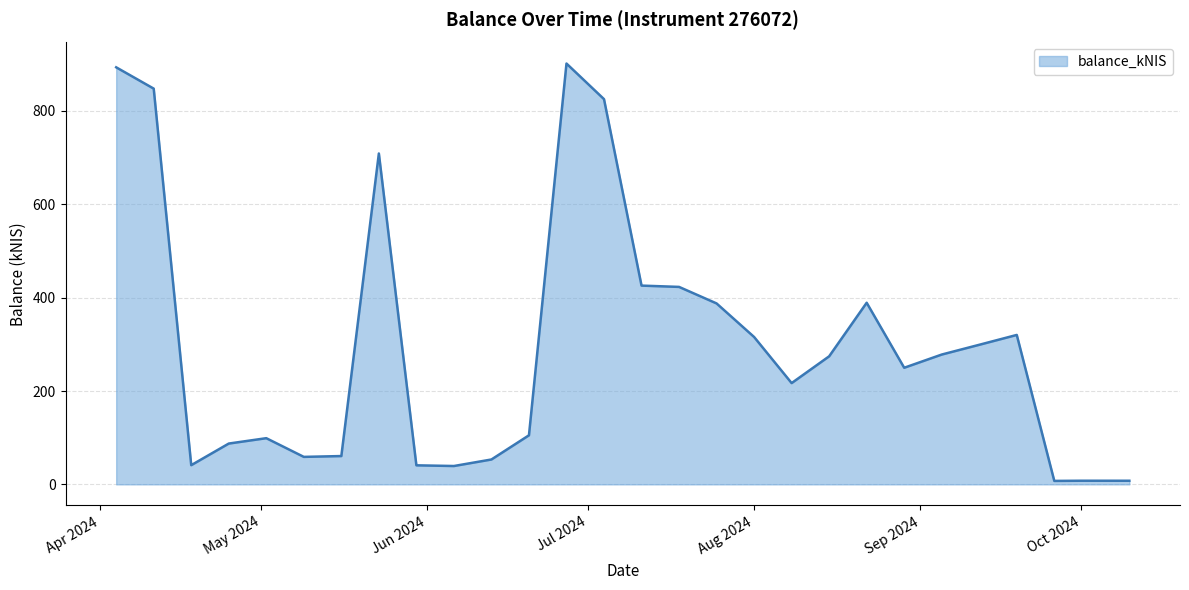

What is the greatest value displayed?

901.6